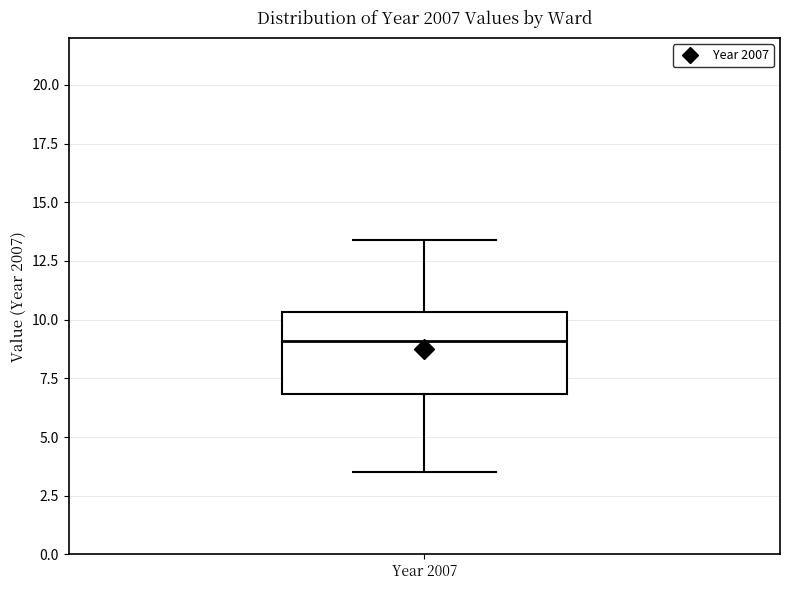

Read this box plot against the y-axis: the position of the median line, the range covered by the box, and the ends of both whiskers. The values are not printed on the chart, so give them approximately, as read against the axis.

median 9.0, box 7.0 to 10.5, whiskers 3.5 to 13.5